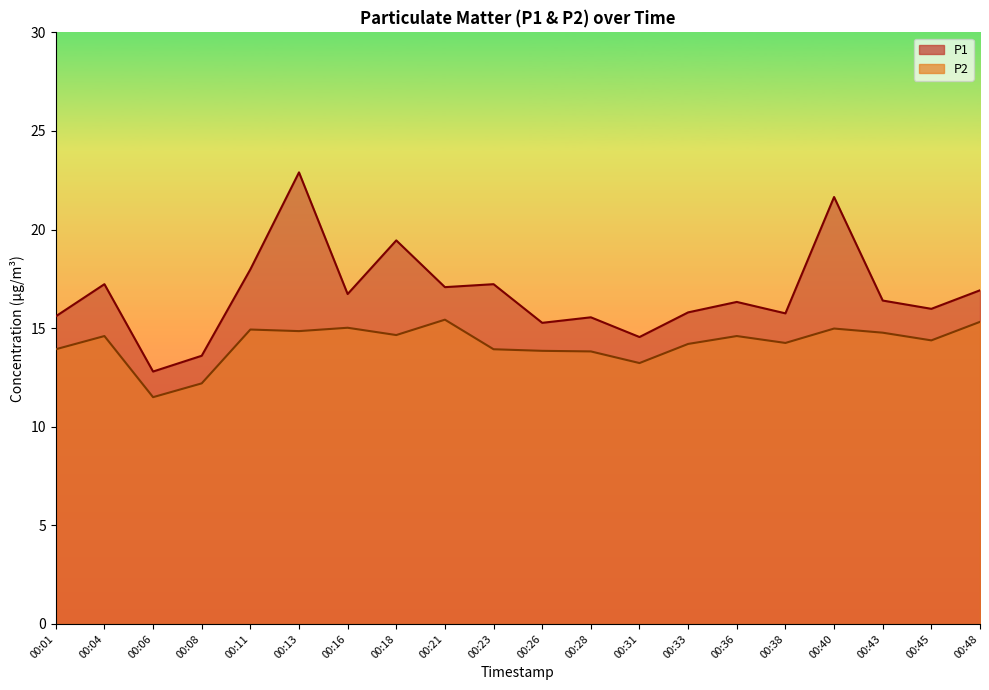

True or false: P1 and P2 intersect in this chart.

False